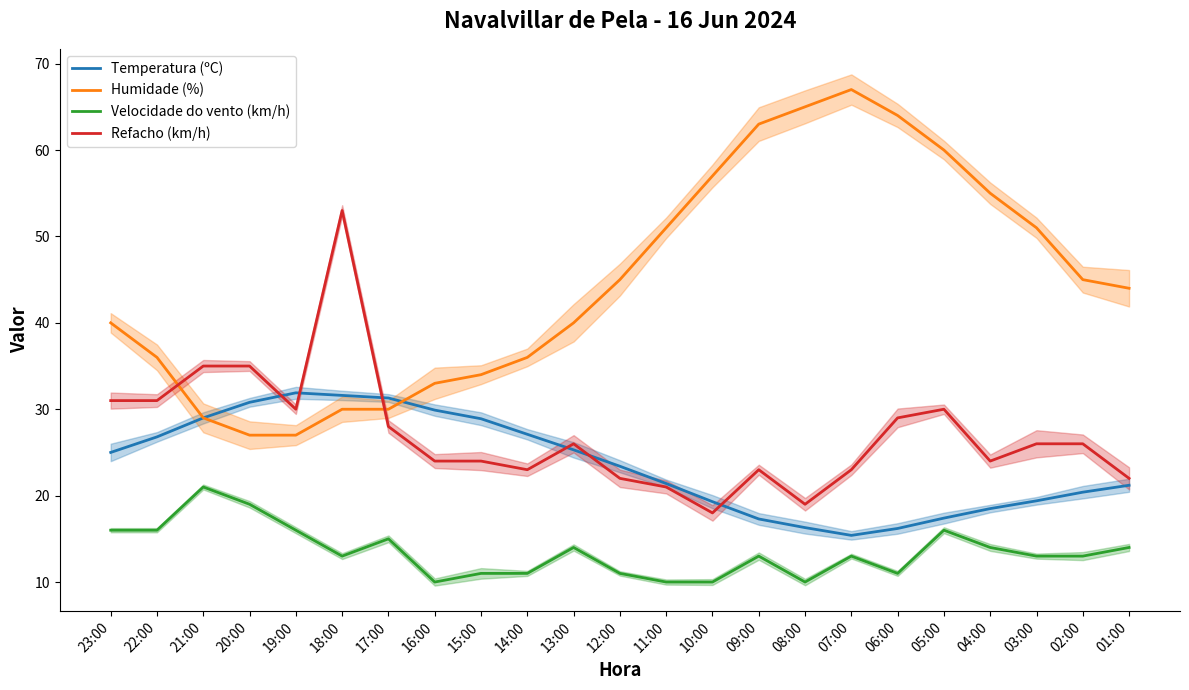

Count the number of categories in the chart.

23